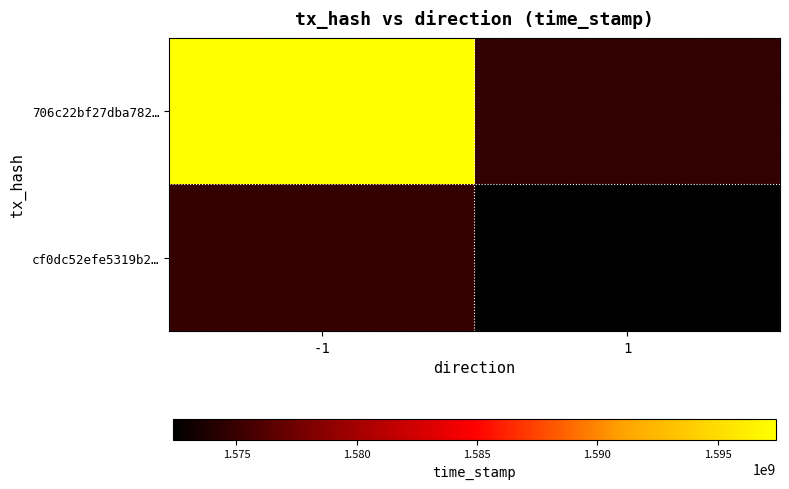

Reading left to right, what are all the values shown in this chart?

706c22bf27dba782…: -1=1597420859	1=1574710599
cf0dc52efe5319b2…: -1=1574762931	1=1572369923